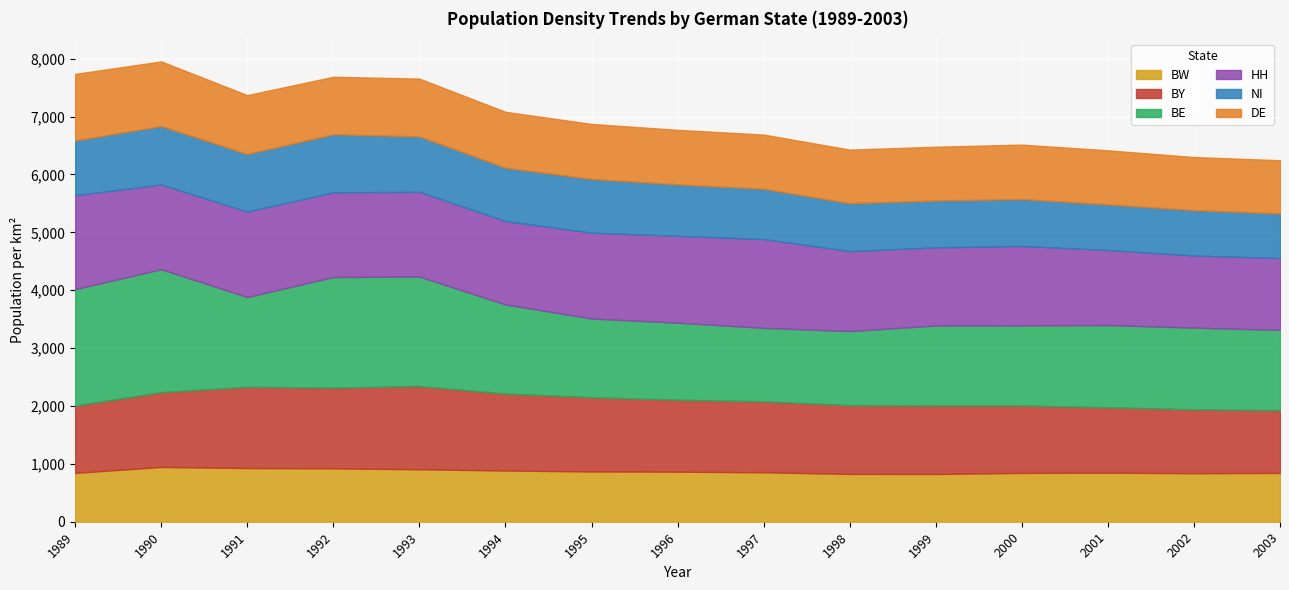

What is the sum of the BE values at 2000 and 1996?

2713